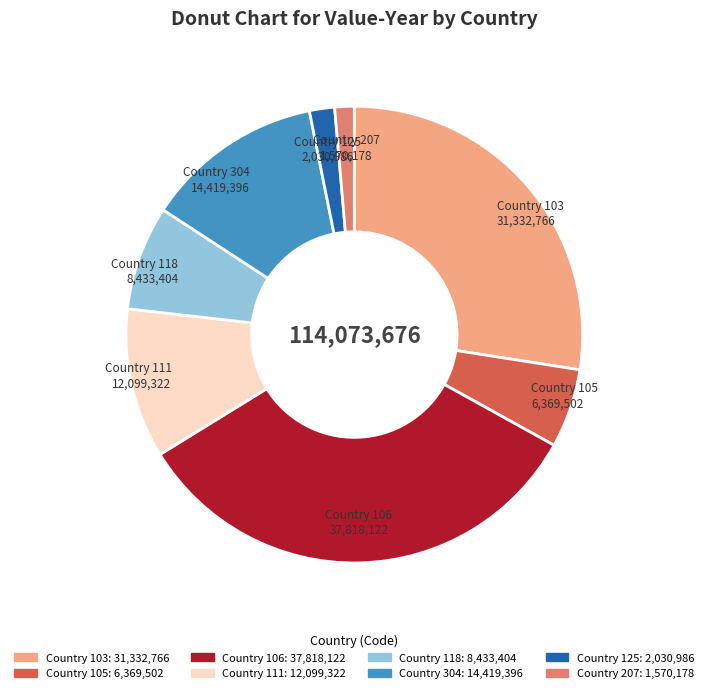

What is the ratio of the value at Country 111 to the value at Country 118?

1.4